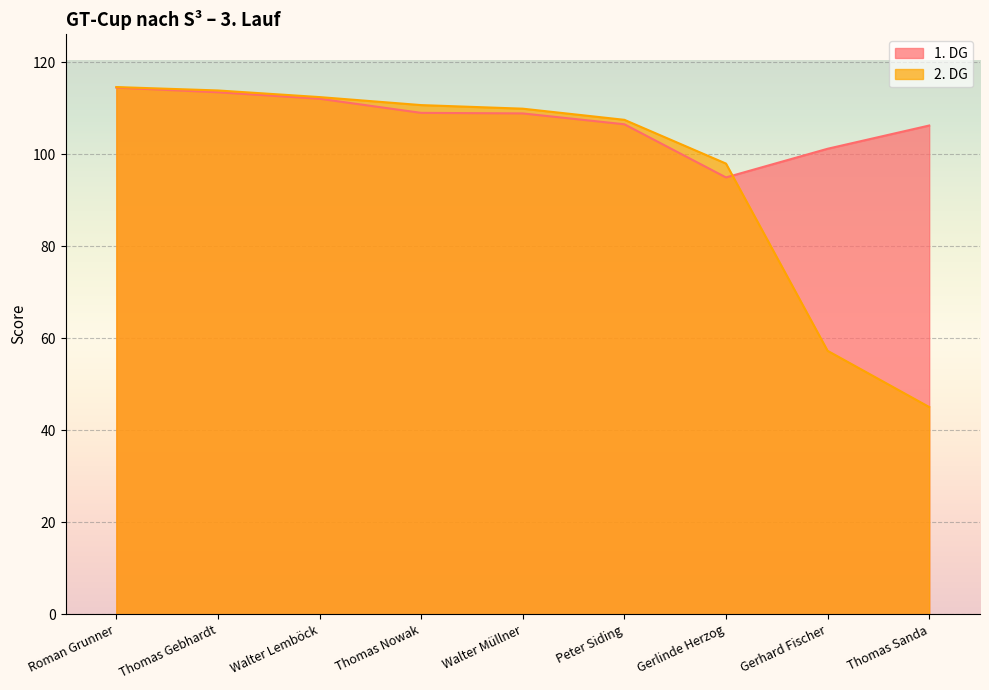

At how many categories does at least one series exceed 110?

4